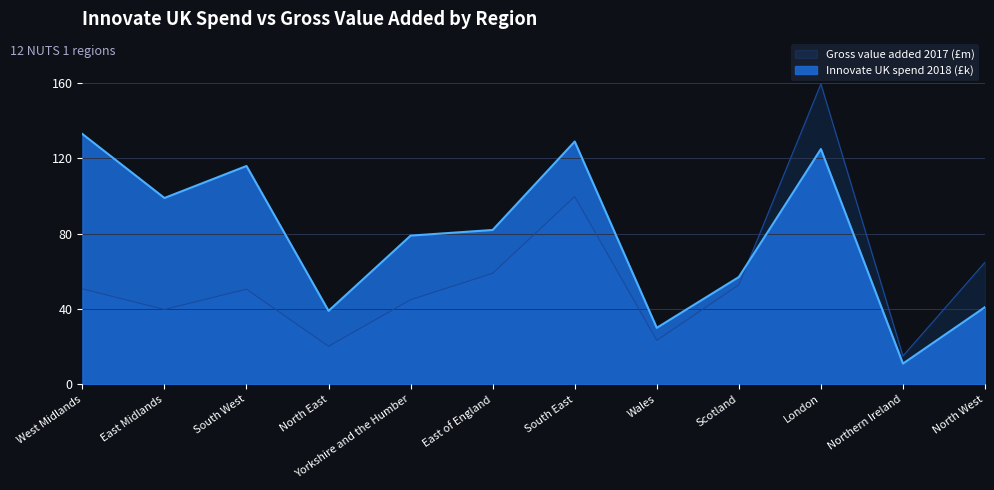

How many series are shown in this chart?

2